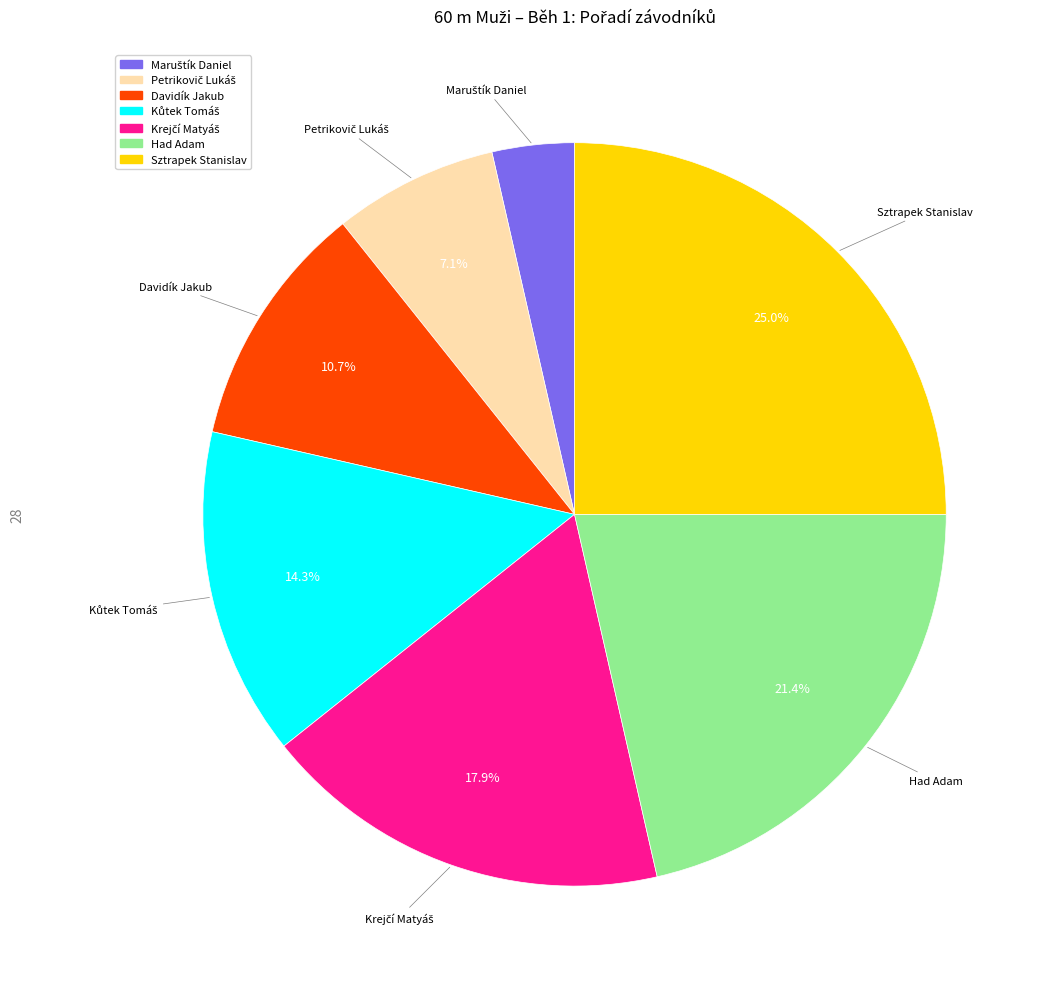

Combined, what portion of the pie is Sztrapek Stanislav and Had Adam?

46.4%